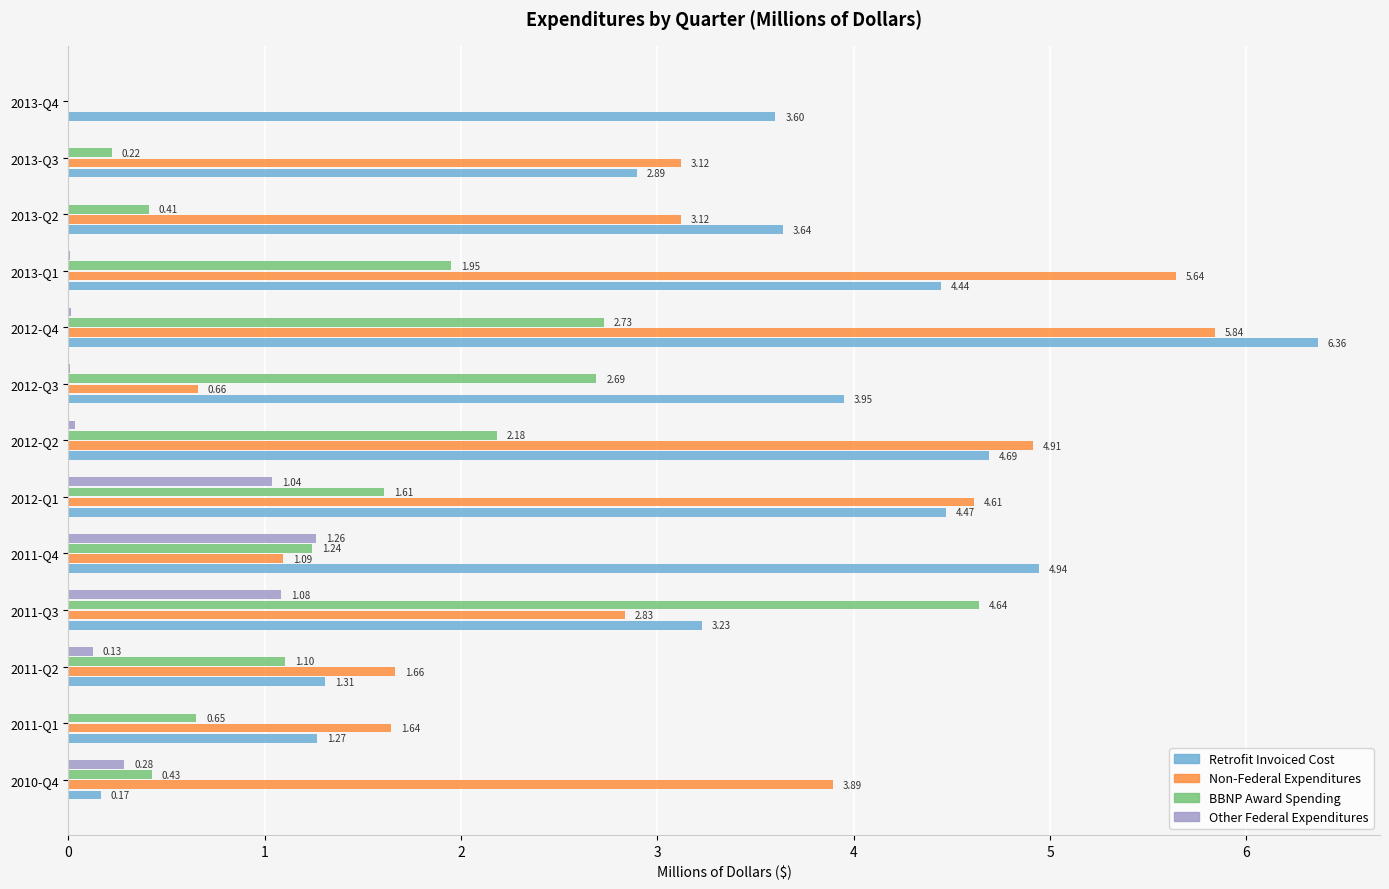

Between 2012-Q3 and 2013-Q2, which series saw the biggest shift?

Non-Federal Expenditures